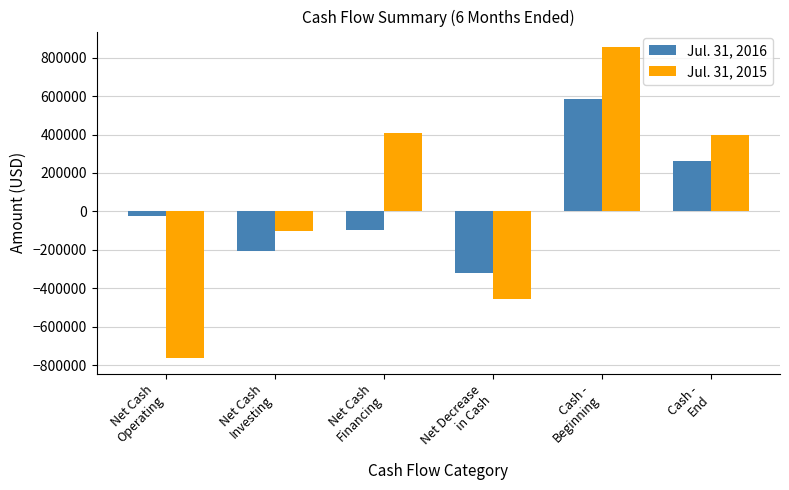

True or false: Jul. 31, 2015 has a value of 203394 at Cash -
Beginning.

False